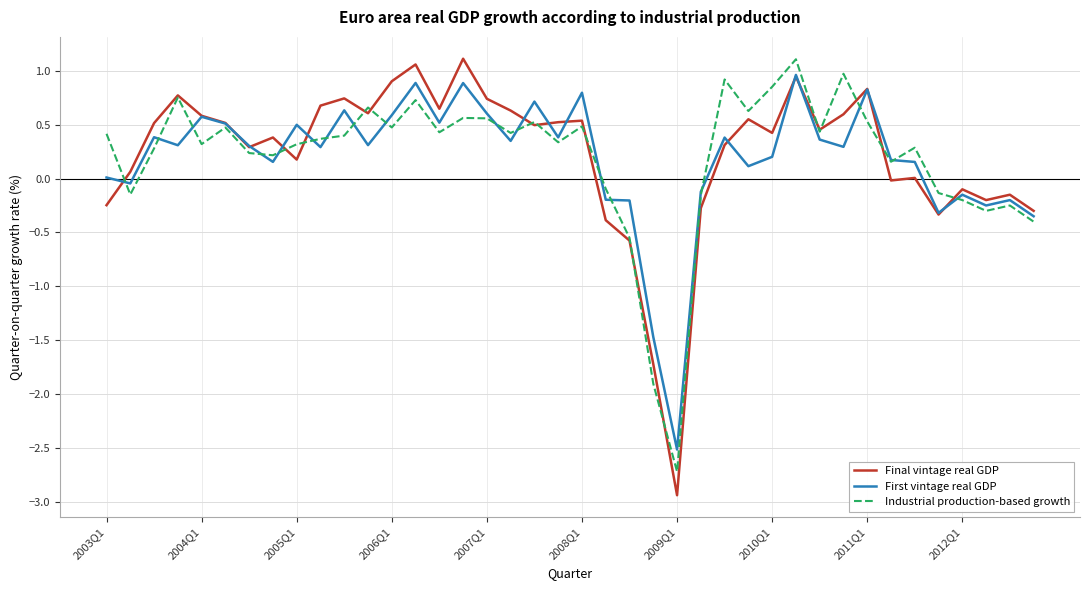

After their last crossing, which series has the higher values: First vintage real GDP or Final vintage real GDP?

Final vintage real GDP